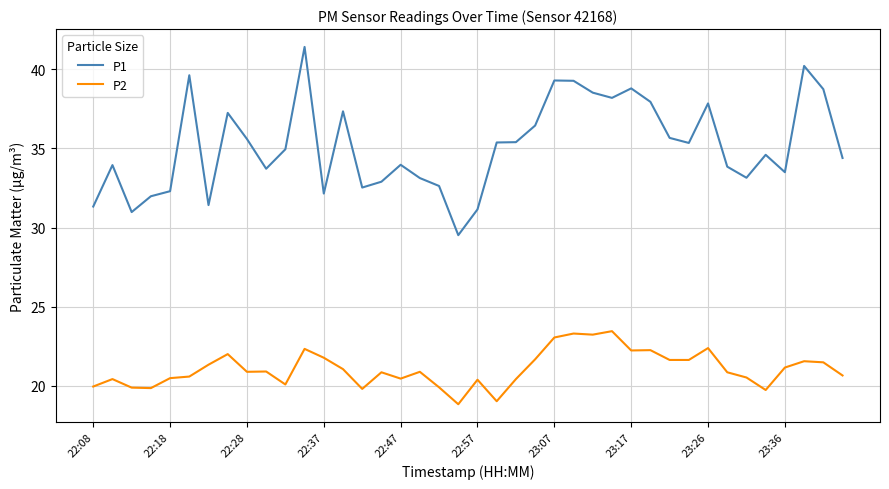

True or false: P2 and P1 intersect in this chart.

False